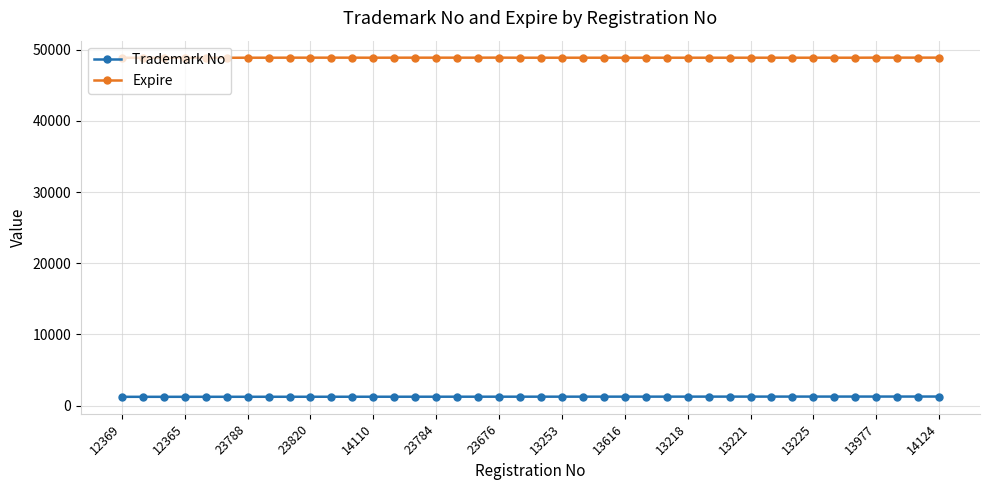

How many values in the Trademark No series are below 1271?

20